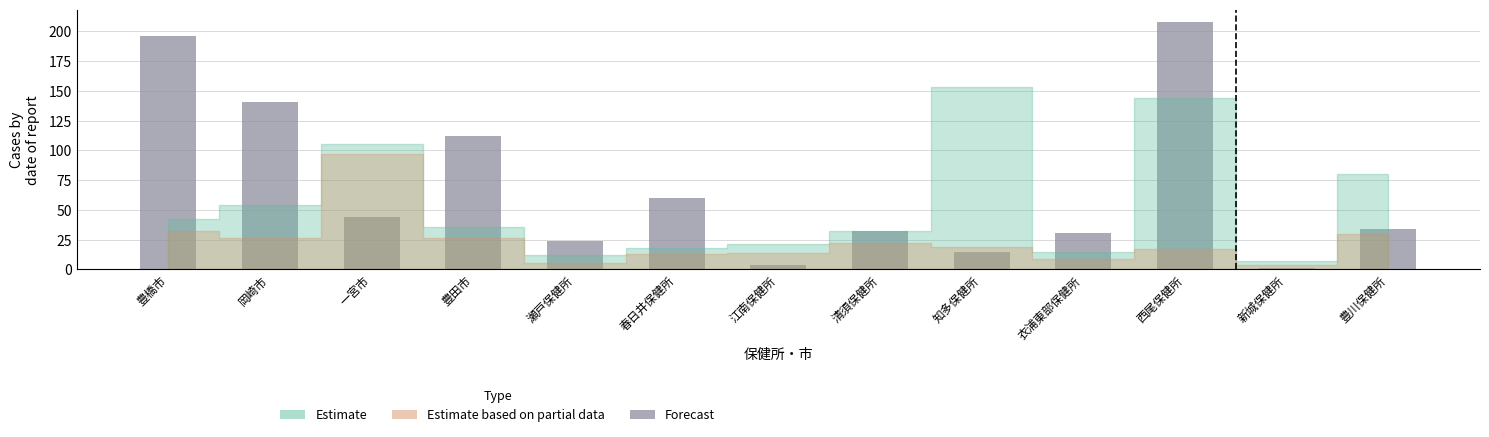

Which has a higher value, 岡崎市 or 瀬戸保健所?

岡崎市